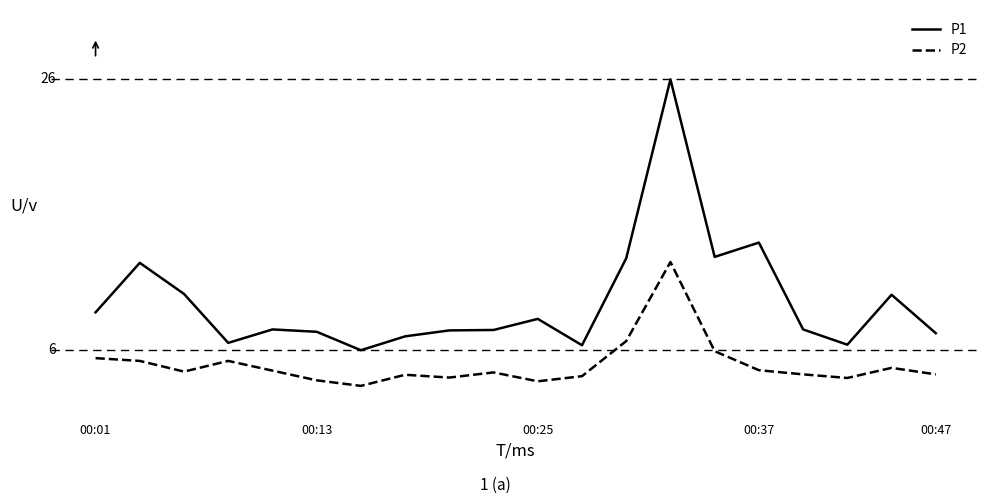

What are all the series names shown in the legend?

P1, P2